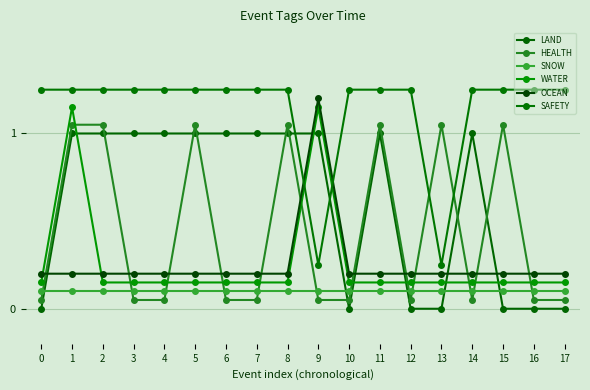

What is the total value across all series at 16?

1.8